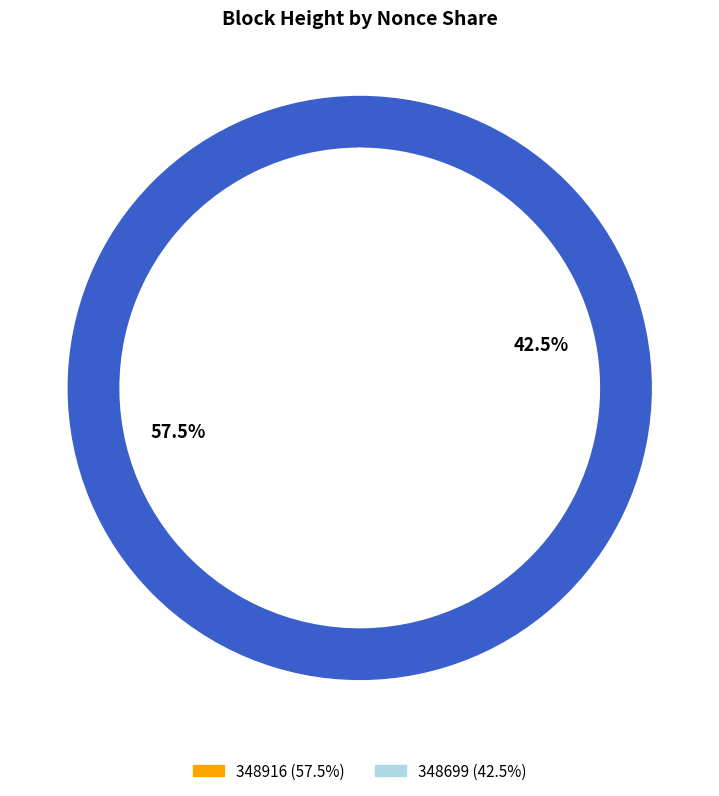

To the nearest percent, what is the combined percentage of 348916 and 348699?

100%